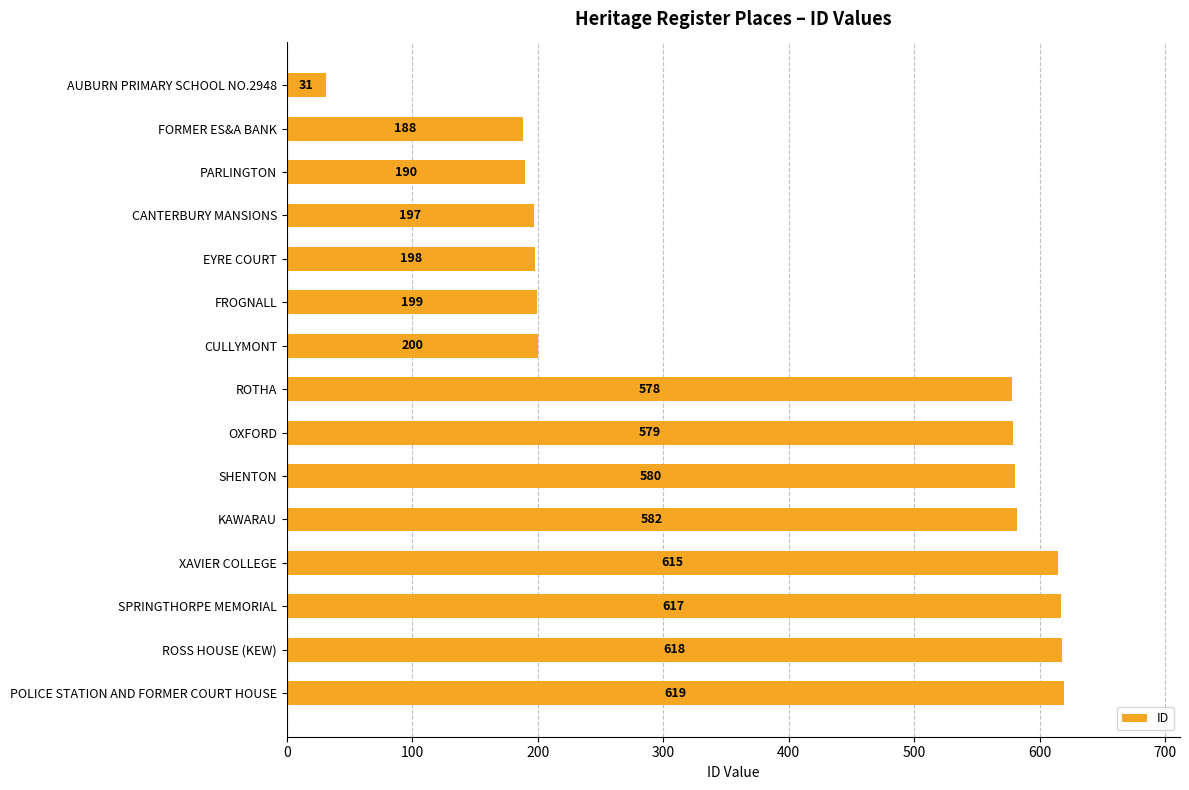

At which category does the chart reach its peak across all series?

POLICE STATION AND FORMER COURT HOUSE